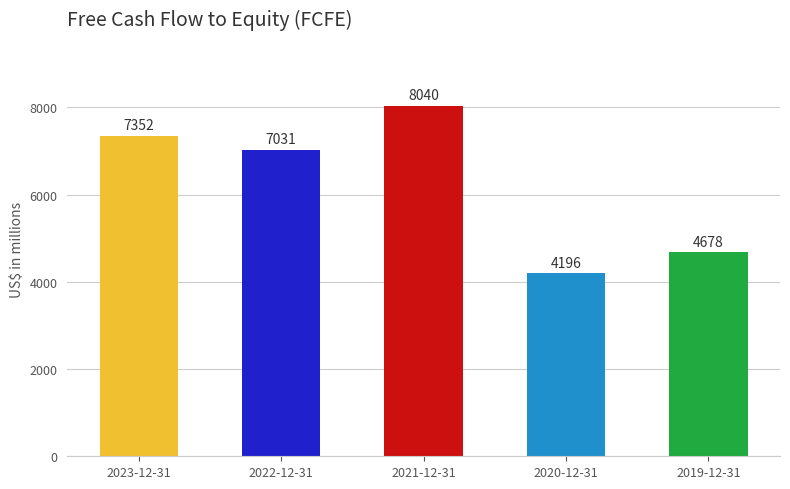

What is the value of the 1st bar from the left?

7352